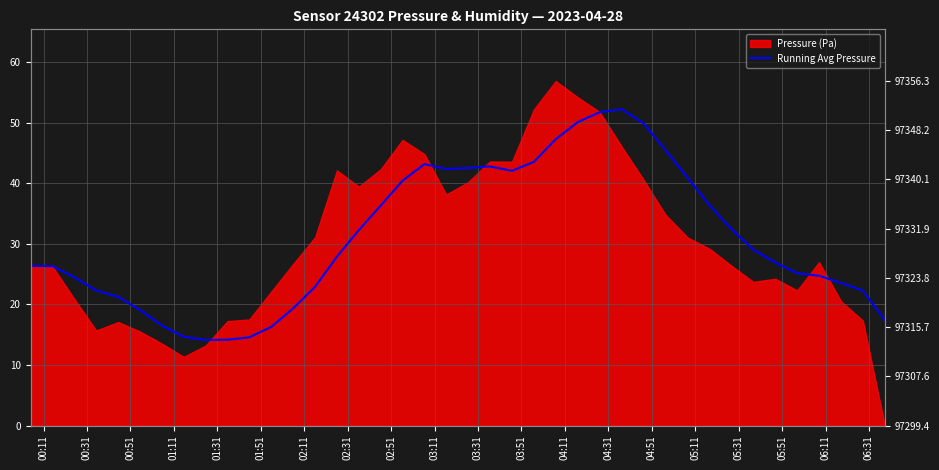

What is the value of the 9th point from the left?

14.1